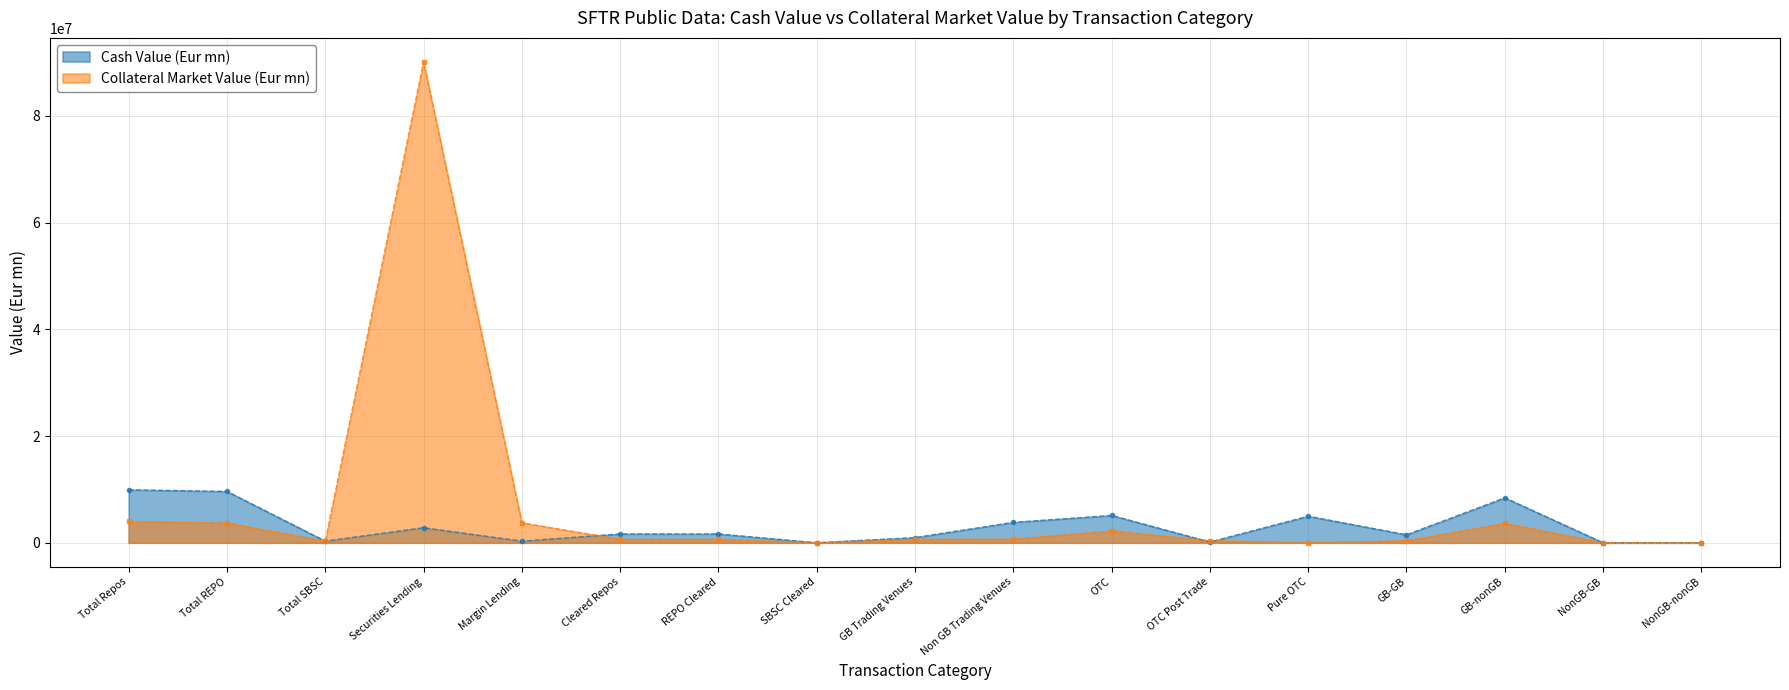

After their last crossing, which series has the higher values: Cash Value (Eur mn) or Collateral Market Value (Eur mn)?

Cash Value (Eur mn)